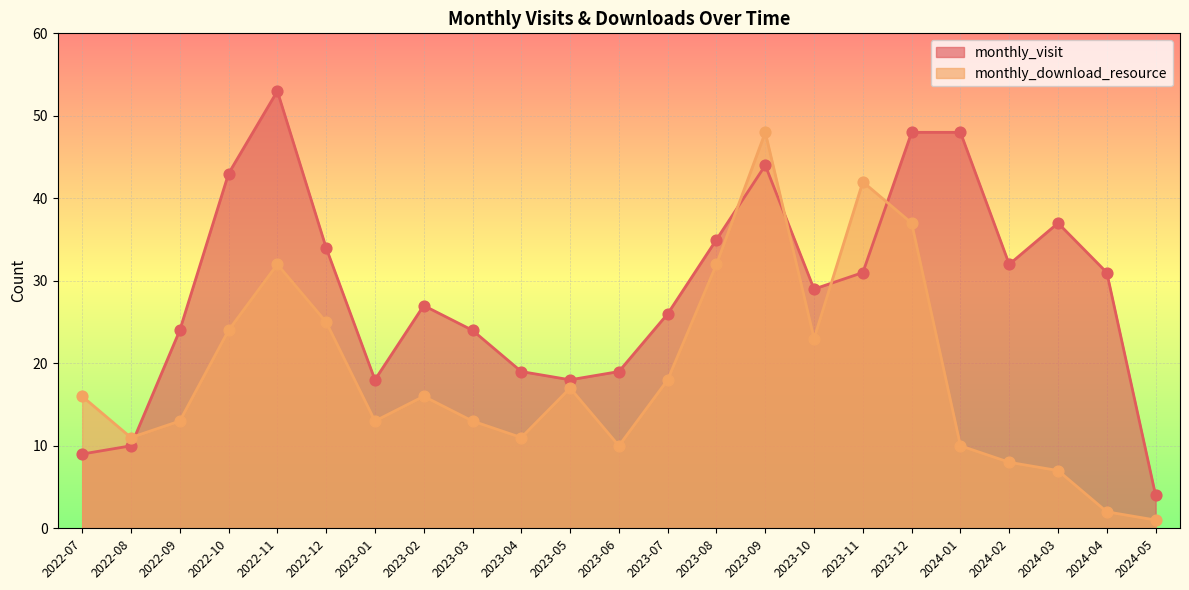

What is the total value across all series at 2023-01?

31